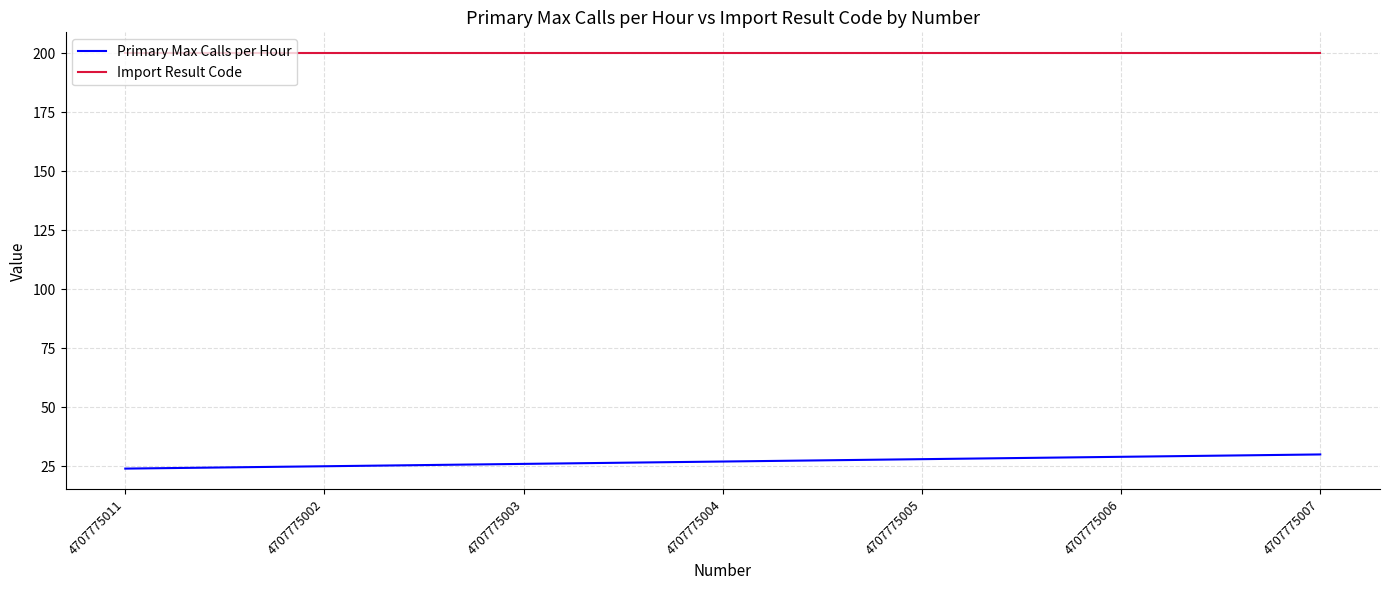

Which series has the largest total across all categories?

Import Result Code